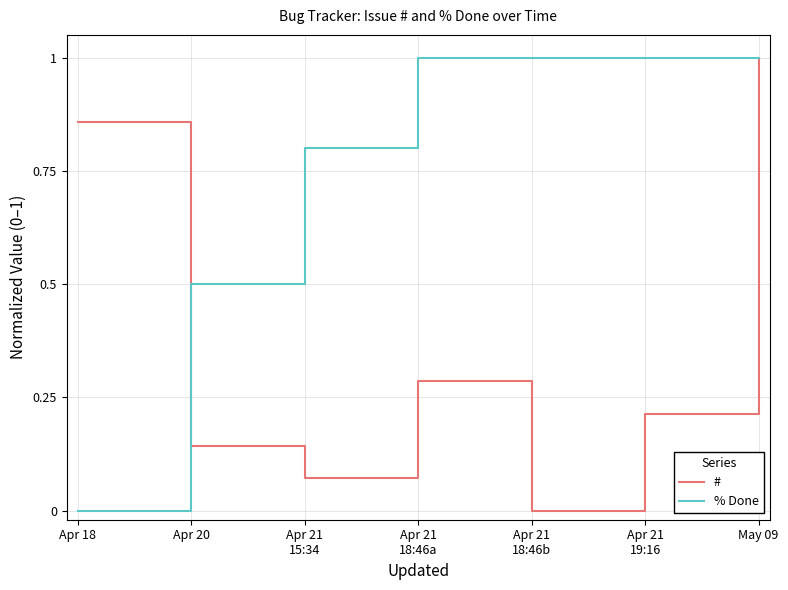

True or false: # and % Done intersect in this chart.

True